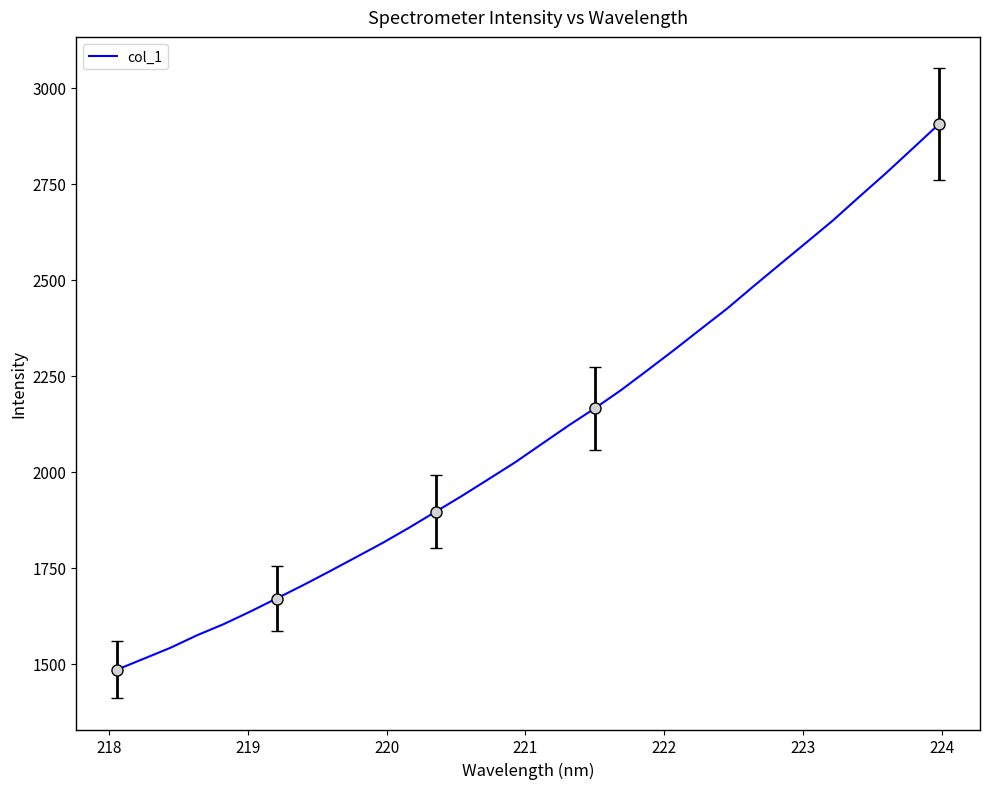

What is the maximum value shown in the chart?

2905.2